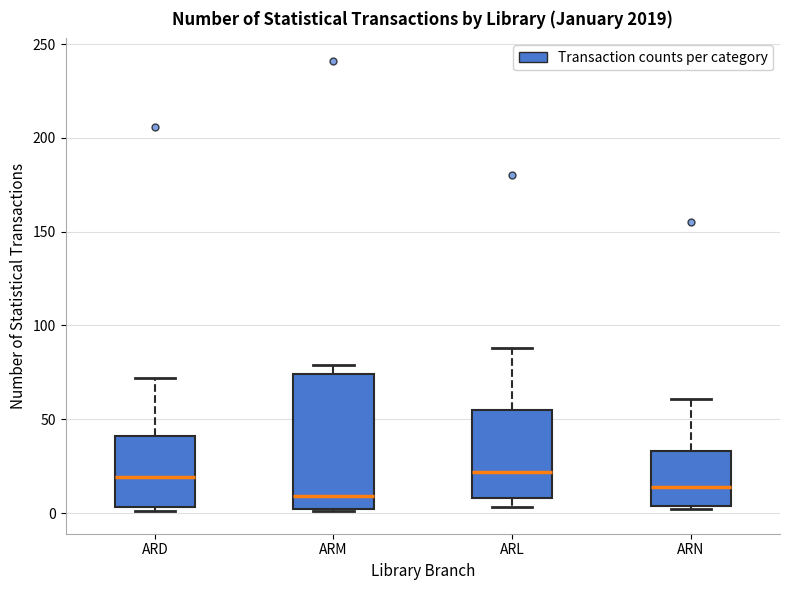

Which box's median line is the lowest?

ARM